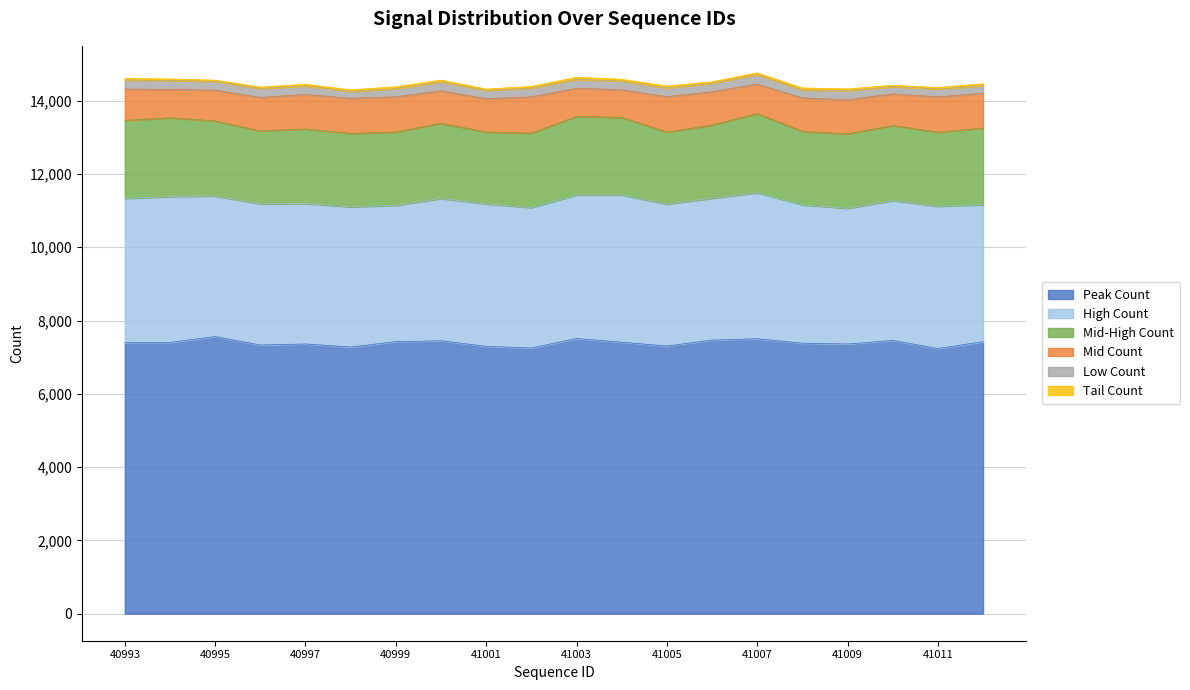

What is the value of the Peak Count point at the 13th from the left?

7305